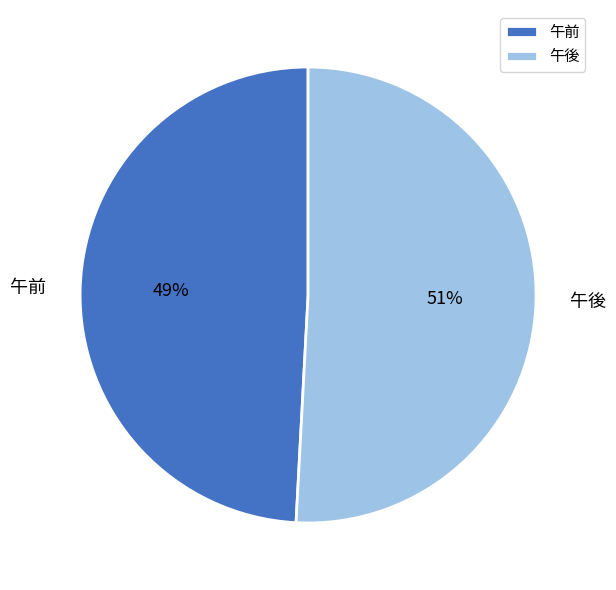

To the nearest percent, what portion does 午前 represent?

49%